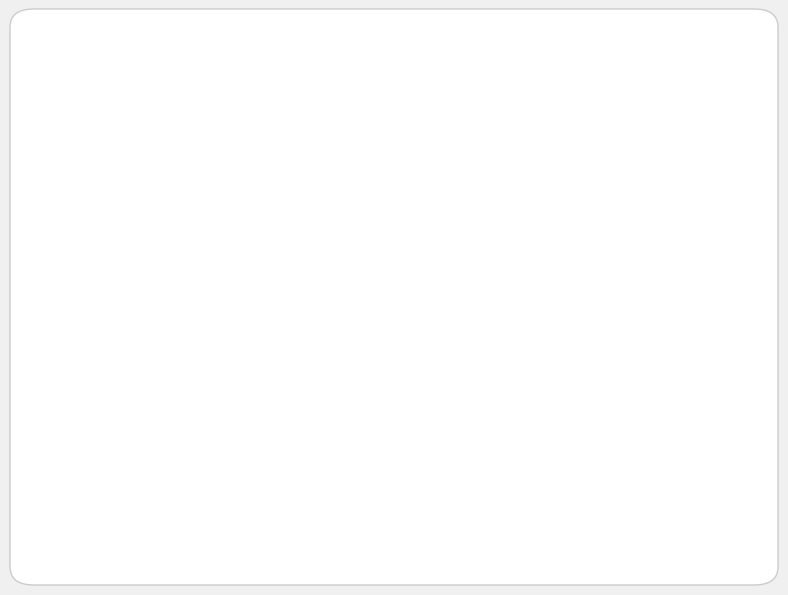

Is there any slice that represents more than half of the pie?

Yes